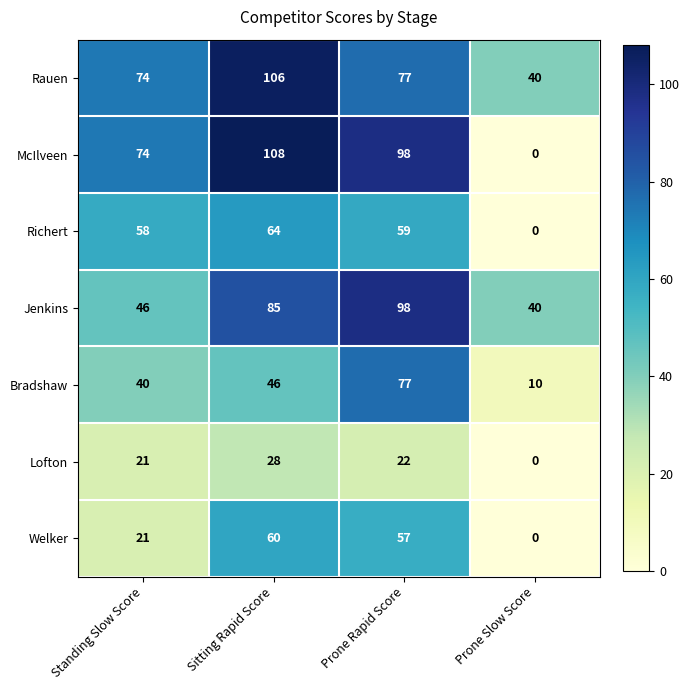

Reading left to right, transcribe all the data shown in this chart.

Rauen: 74	106	77	40
McIlveen: 74	108	98	0
Richert: 58	64	59	0
Jenkins: 46	85	98	40
Bradshaw: 40	46	77	10
Lofton: 21	28	22	0
Welker: 21	60	57	0